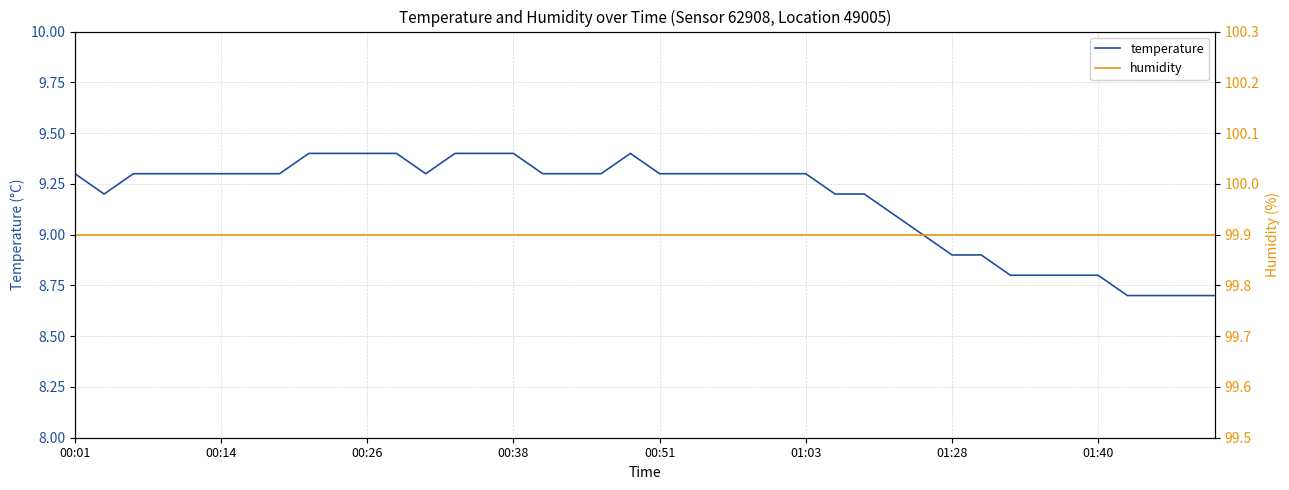

Does the chart have visible grid lines?

Yes